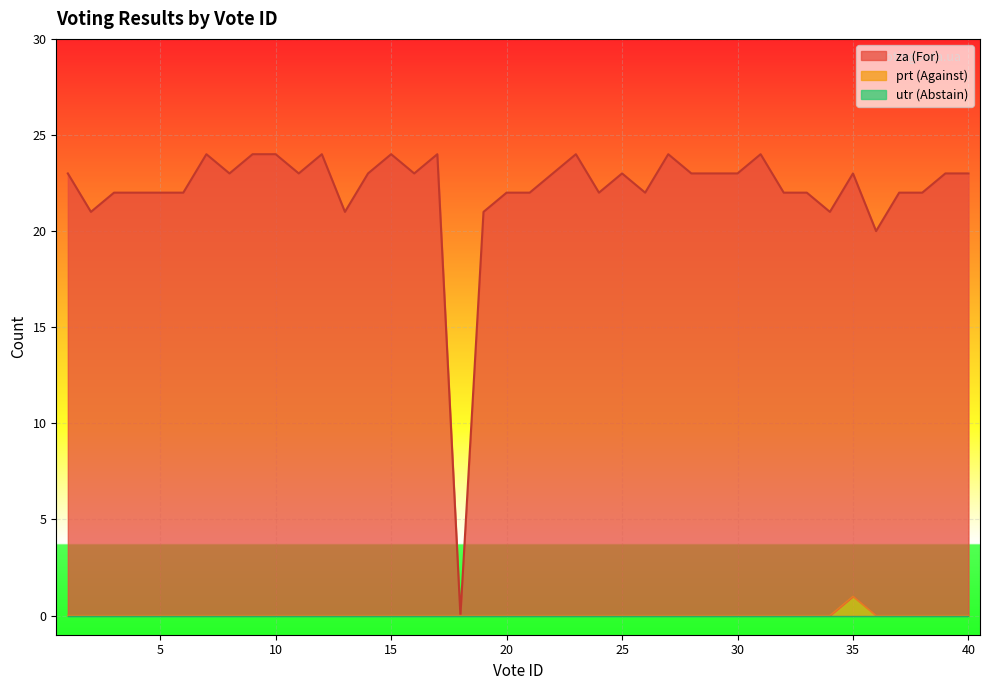

What is the approximate value of za at 20, to the nearest 10?

20